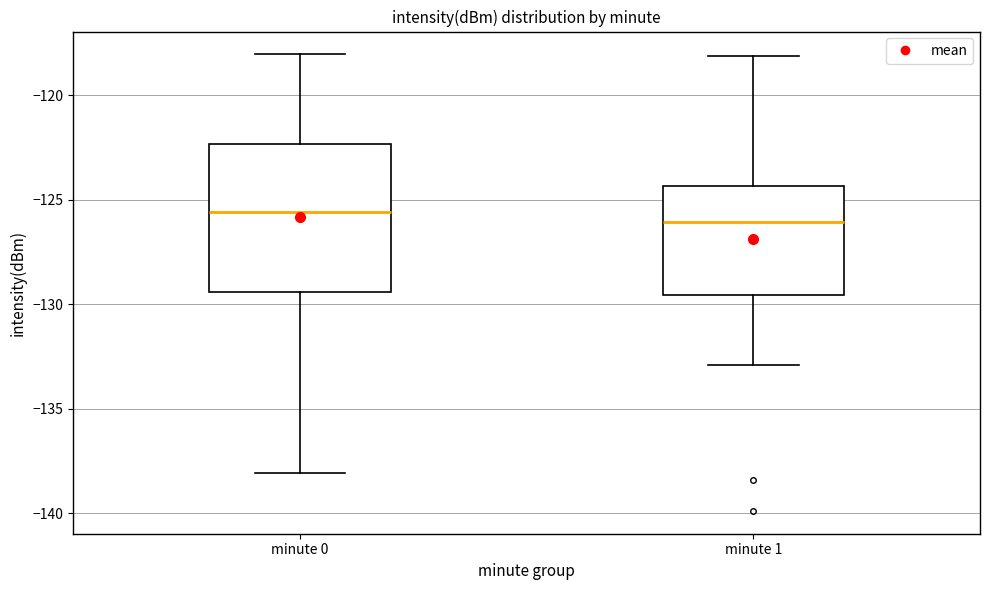

Reading left to right, read every box against the y-axis: the position of its median line, the range the box covers, and the ends of its whiskers. The values are not printed on the chart, so give them approximately, as read against the axis.

minute 0: median -125.5, box -129.5 to -122.5, whiskers -138.0 to -118.0
minute 1: median -126.0, box -129.5 to -124.5, whiskers -133.0 to -118.0